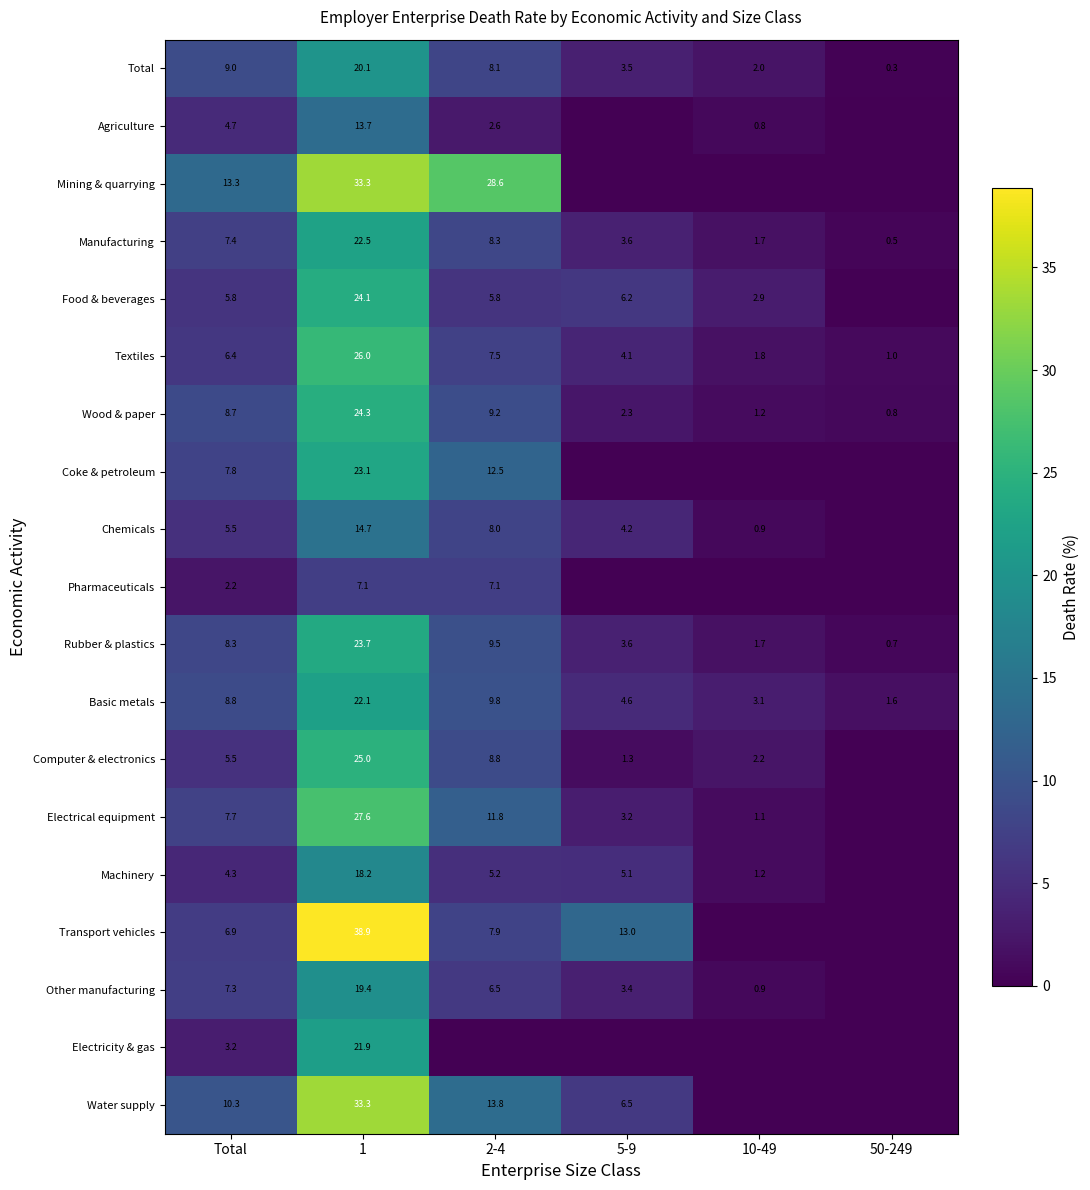

What is the spread (max minus min) of values at 1?

31.8